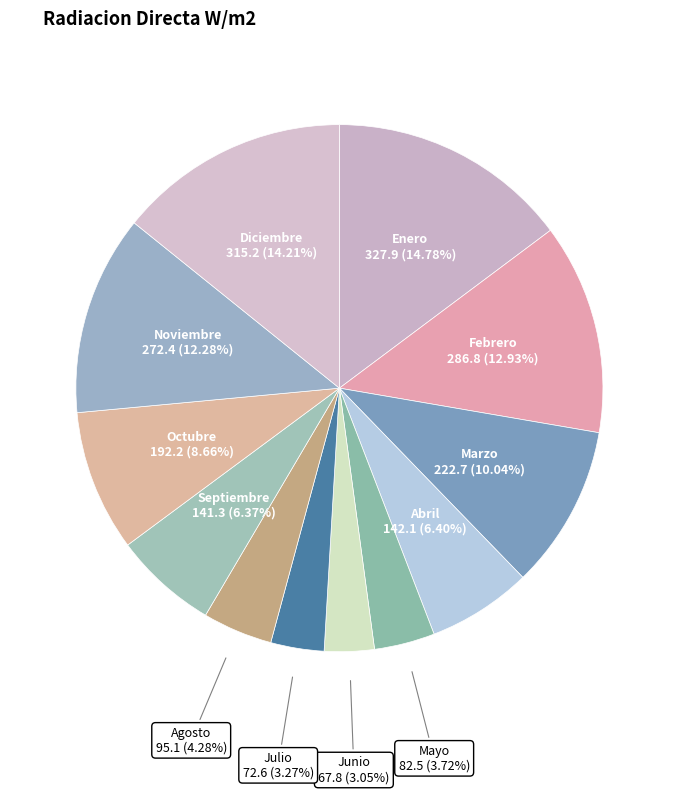

To the nearest percent, what percentage of the pie is Enero?

15%